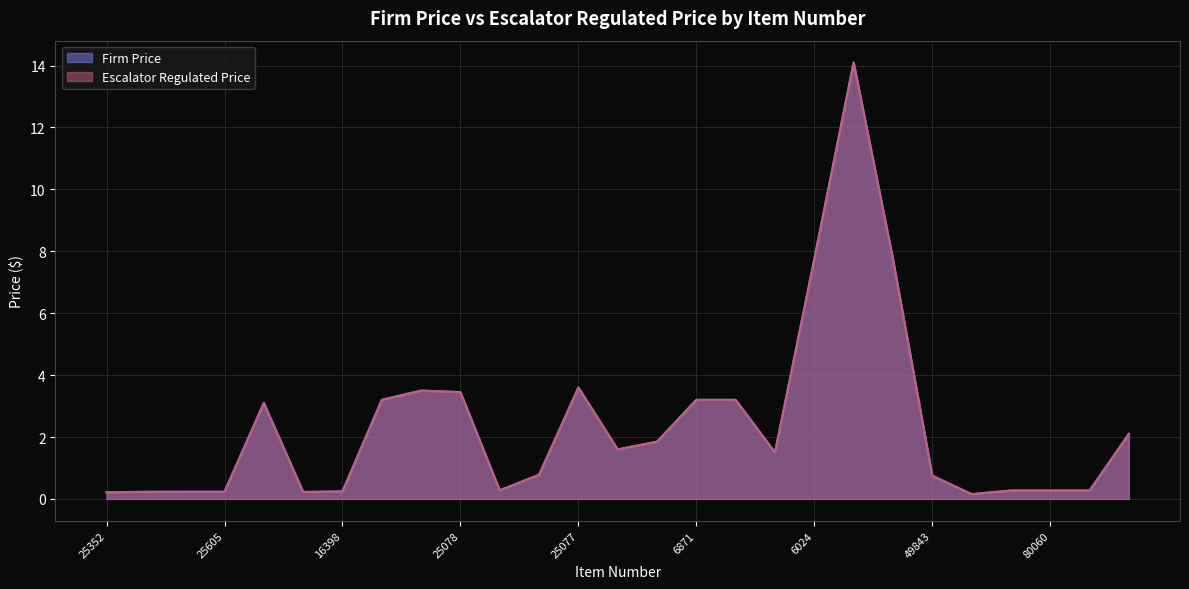

Between 6024 and 25352, which is larger?

6024